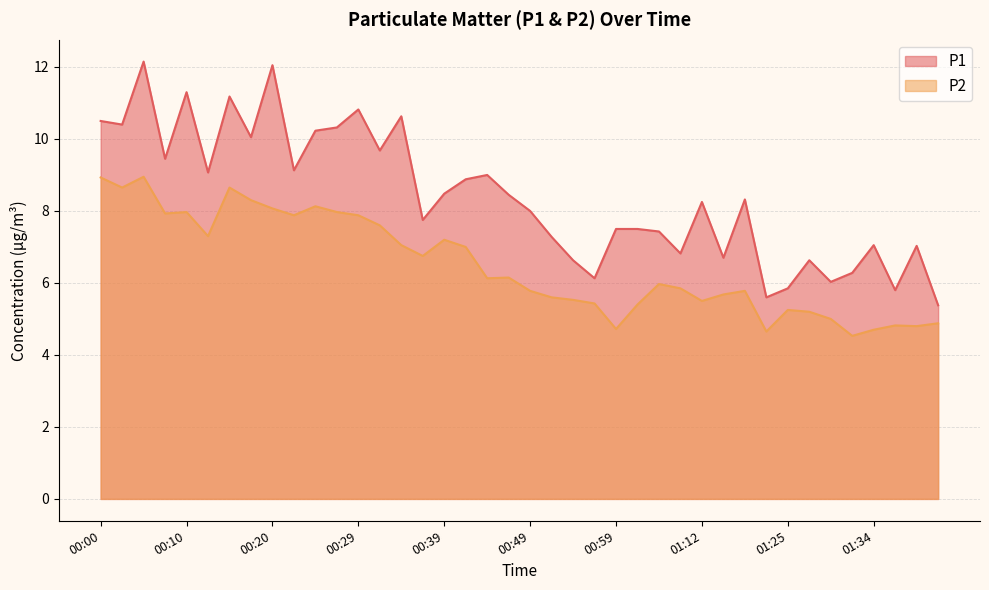

True or false: P2 and P1 cross at least once.

False